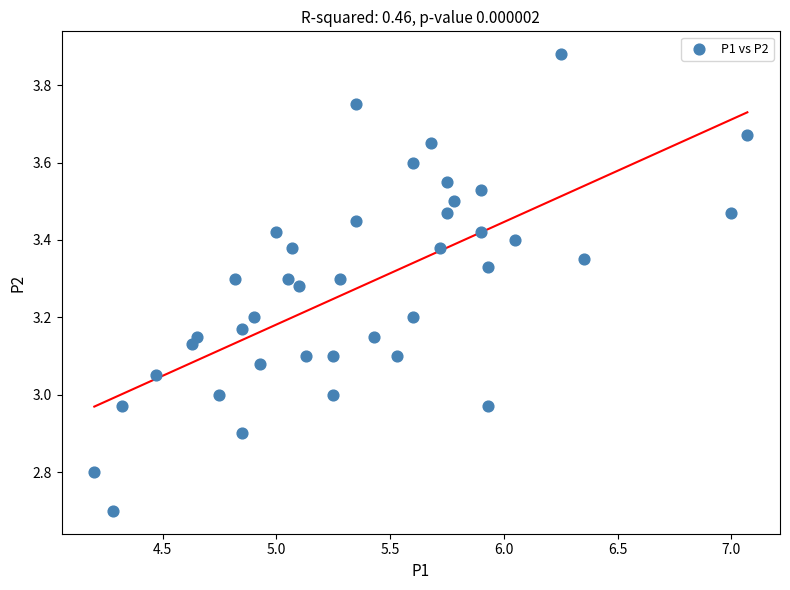

What is the range of Y values (max minus min)?

1.2